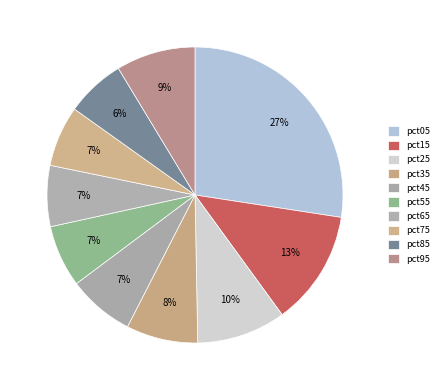

Which has a higher value, pct15 or pct95?

pct15